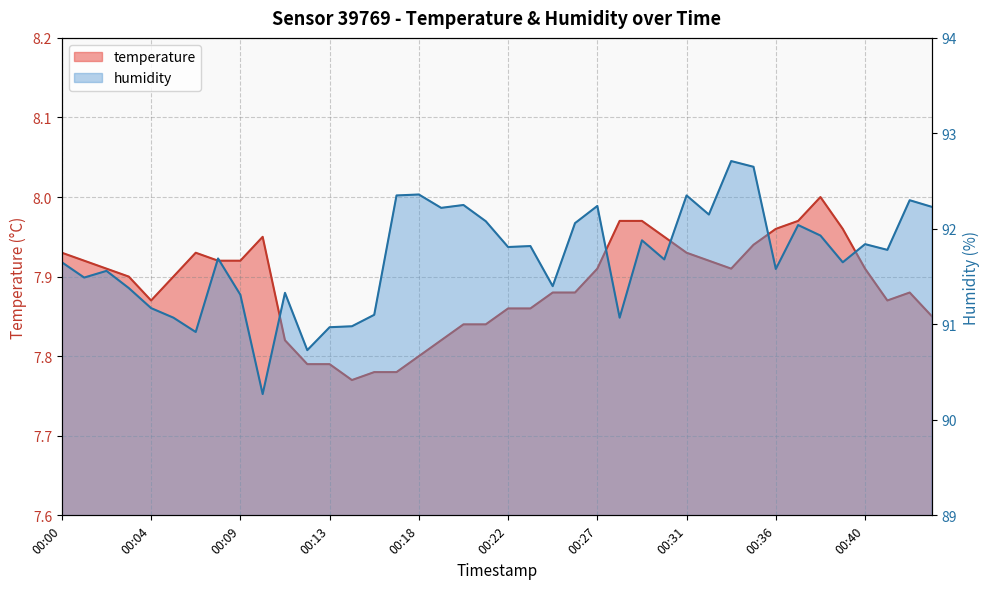

Reading left to right, transcribe all the data shown in this chart.

temperature: 00:00=7.9	00:01=7.9	00:02=7.9	00:03=7.9	00:04=7.9	00:05=7.9	00:06=7.9	00:07=7.9	00:09=7.9	00:10=8.0	00:11=7.8	00:12=7.8	00:13=7.8	00:14=7.8	00:15=7.8	00:17=7.8	00:18=7.8	00:19=7.8	00:20=7.8	00:21=7.8	00:22=7.9	00:23=7.9	00:24=7.9	00:25=7.9	00:27=7.9	00:28=8.0	00:29=8.0	00:30=8.0	00:31=7.9	00:32=7.9	00:33=7.9	00:34=7.9	00:36=8.0	00:37=8.0	00:38=8.0	00:39=8.0	00:40=7.9	00:41=7.9	00:42=7.9	00:43=7.8
humidity: 00:00=91.7	00:01=91.5	00:02=91.6	00:03=91.4	00:04=91.2	00:05=91.1	00:06=90.9	00:07=91.7	00:09=91.3	00:10=90.3	00:11=91.3	00:12=90.7	00:13=91.0	00:14=91.0	00:15=91.1	00:17=92.3	00:18=92.4	00:19=92.2	00:20=92.2	00:21=92.1	00:22=91.8	00:23=91.8	00:24=91.4	00:25=92.1	00:27=92.2	00:28=91.1	00:29=91.9	00:30=91.7	00:31=92.3	00:32=92.2	00:33=92.7	00:34=92.7	00:36=91.6	00:37=92.0	00:38=91.9	00:39=91.7	00:40=91.8	00:41=91.8	00:42=92.3	00:43=92.2